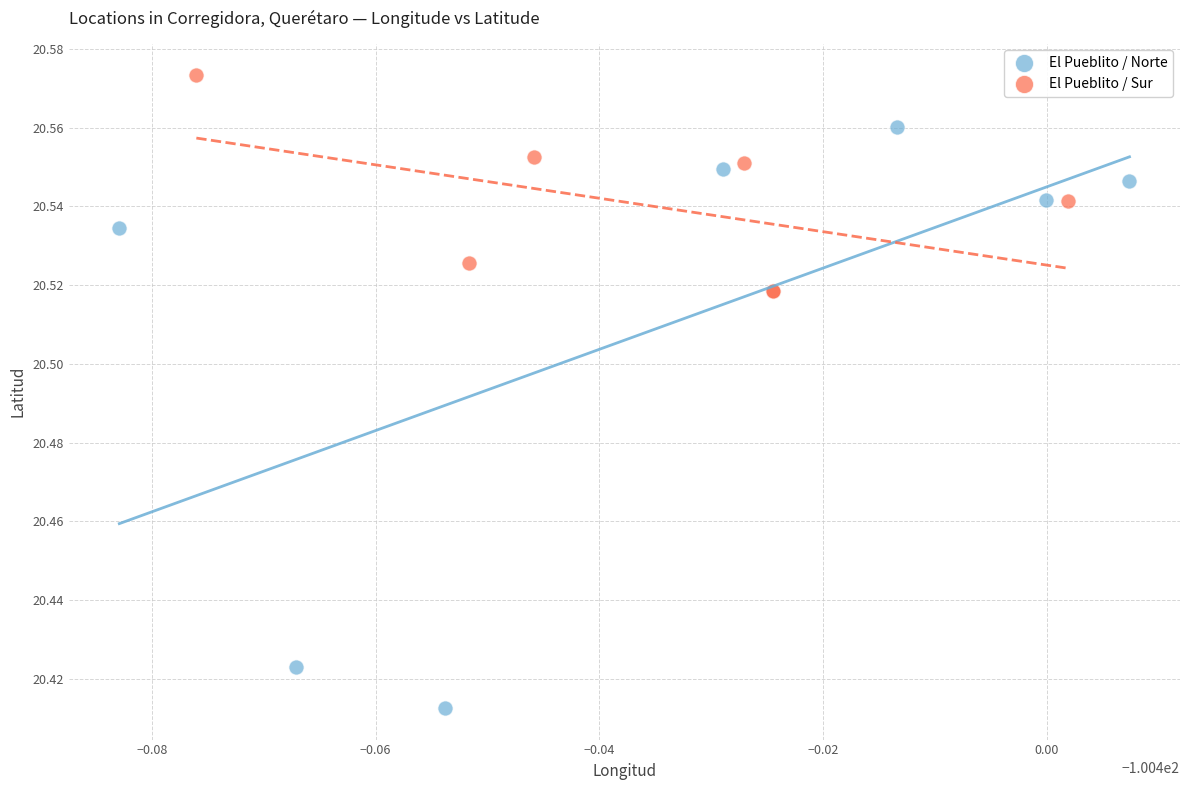

Which series contains the highest Y value?

El Pueblito / Sur